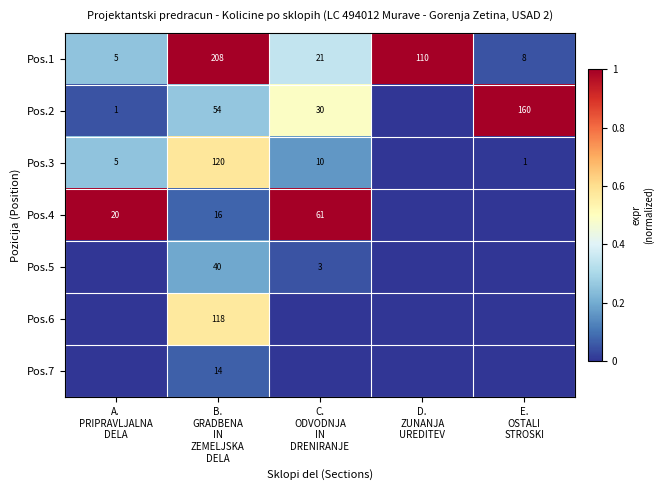

What is the difference between the maximum and second lowest values in the Pos.6 series?

0.6